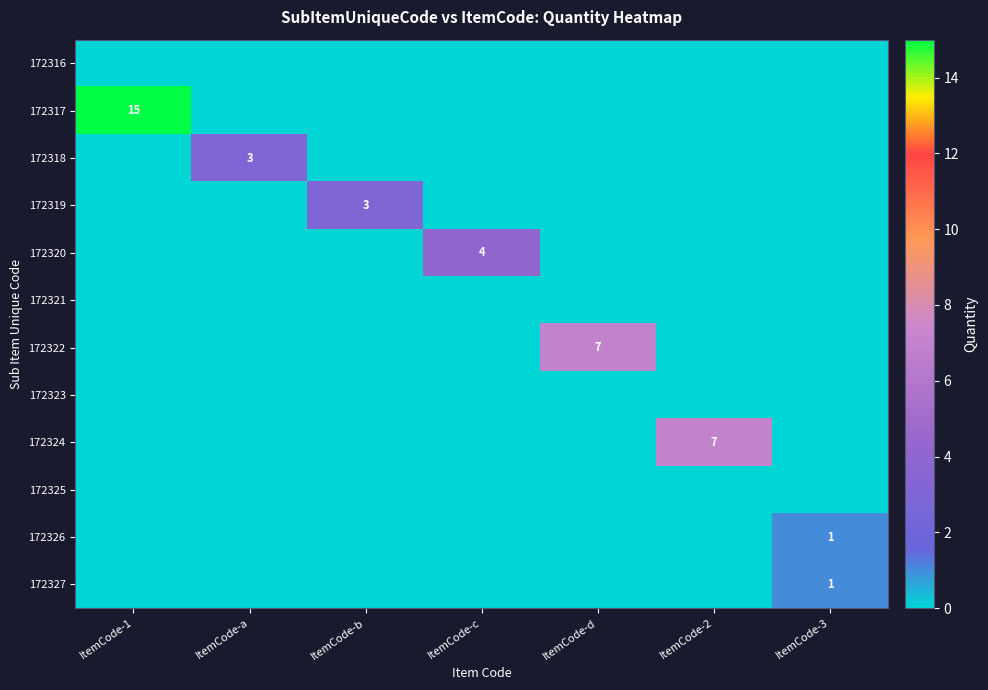

Which series has the largest range (max minus min)?

172317